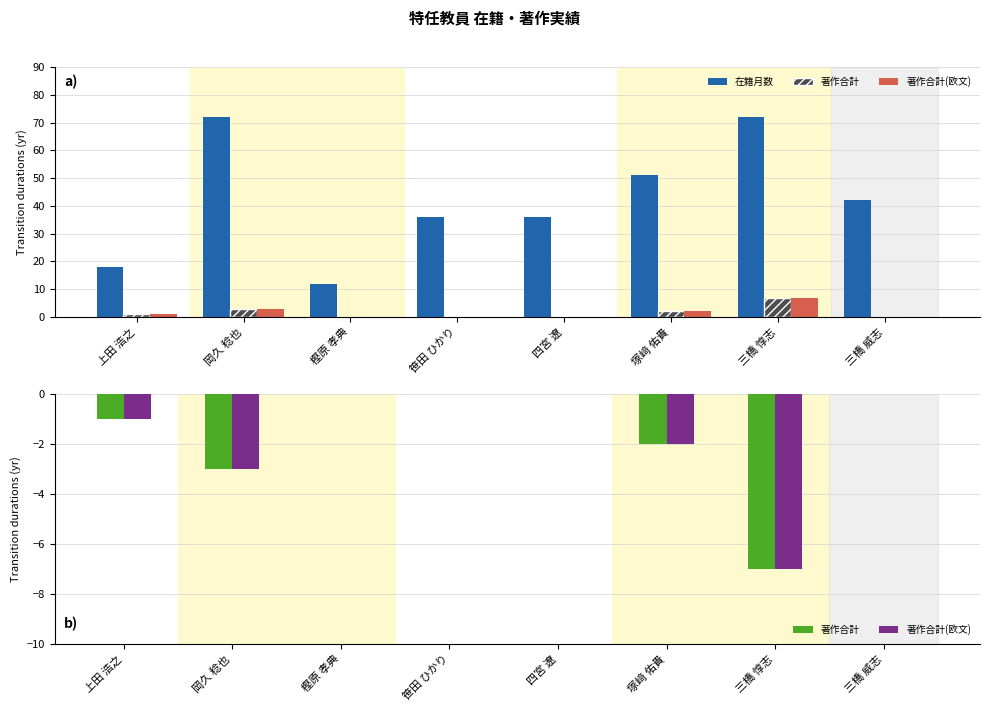

At 岡久 稔也, list the series in order from largest to smallest.

在籍月数, 著作合計, 著作合計(欧文)